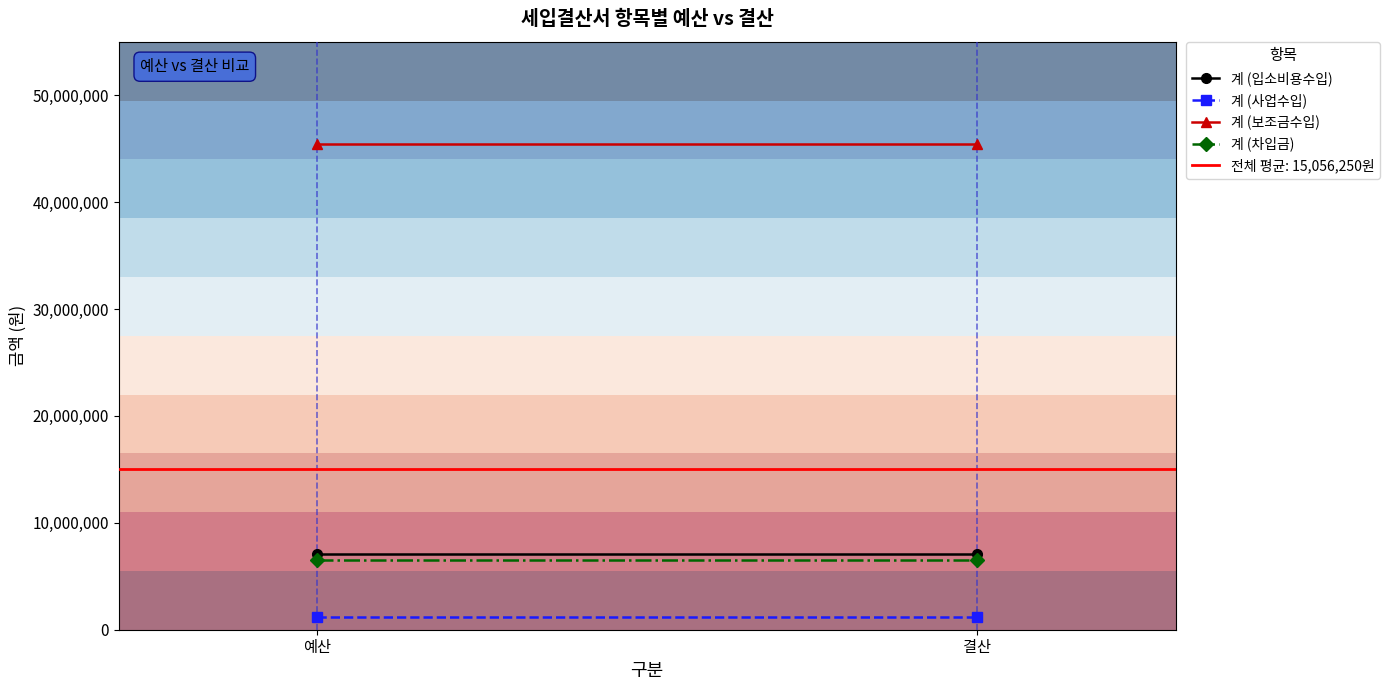

What is the sum of all 계 (사업수입) values?

2400000